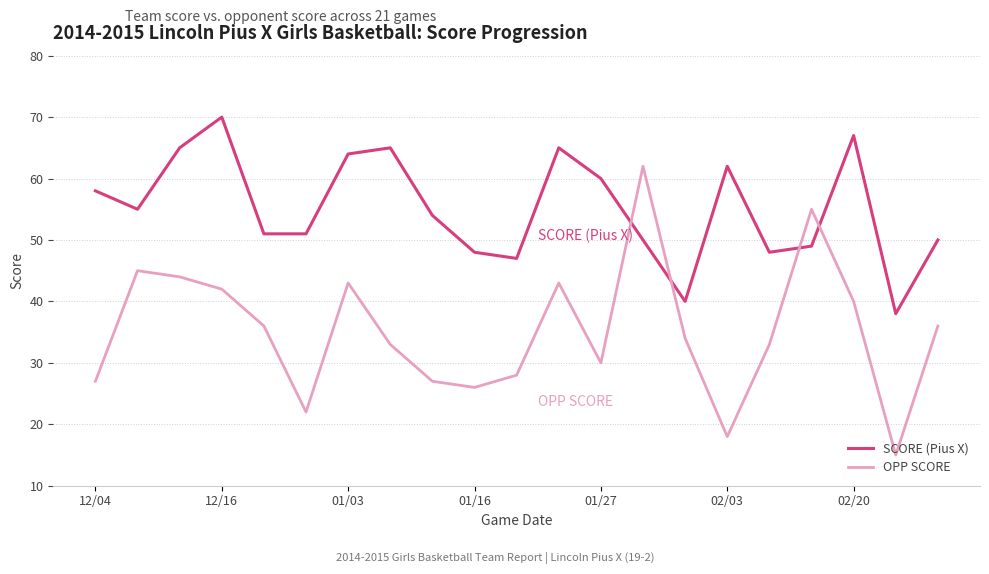

At how many categories does at least one series exceed 37?

21